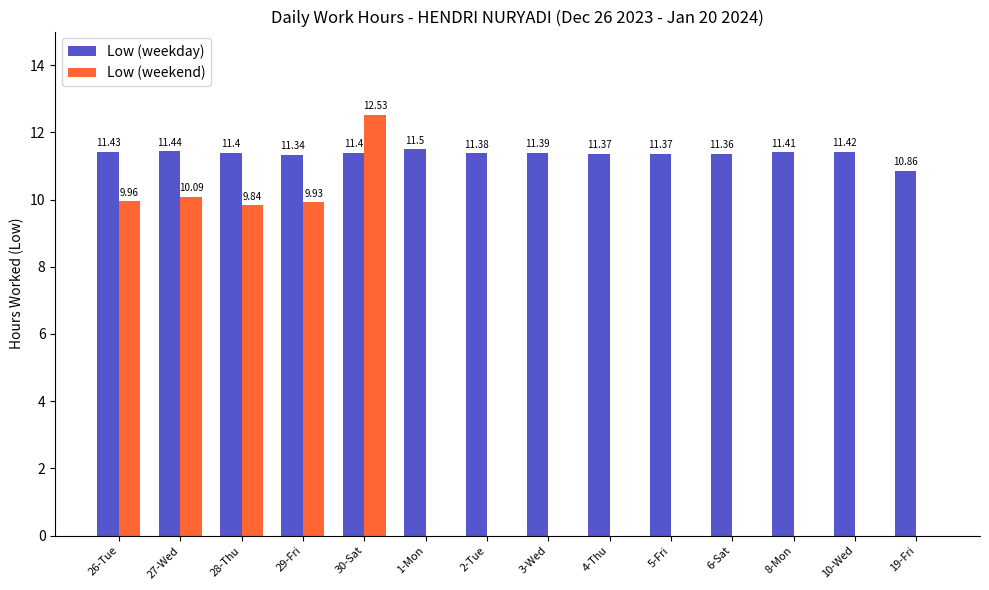

At which category does the chart reach its peak across all series?

30-Sat